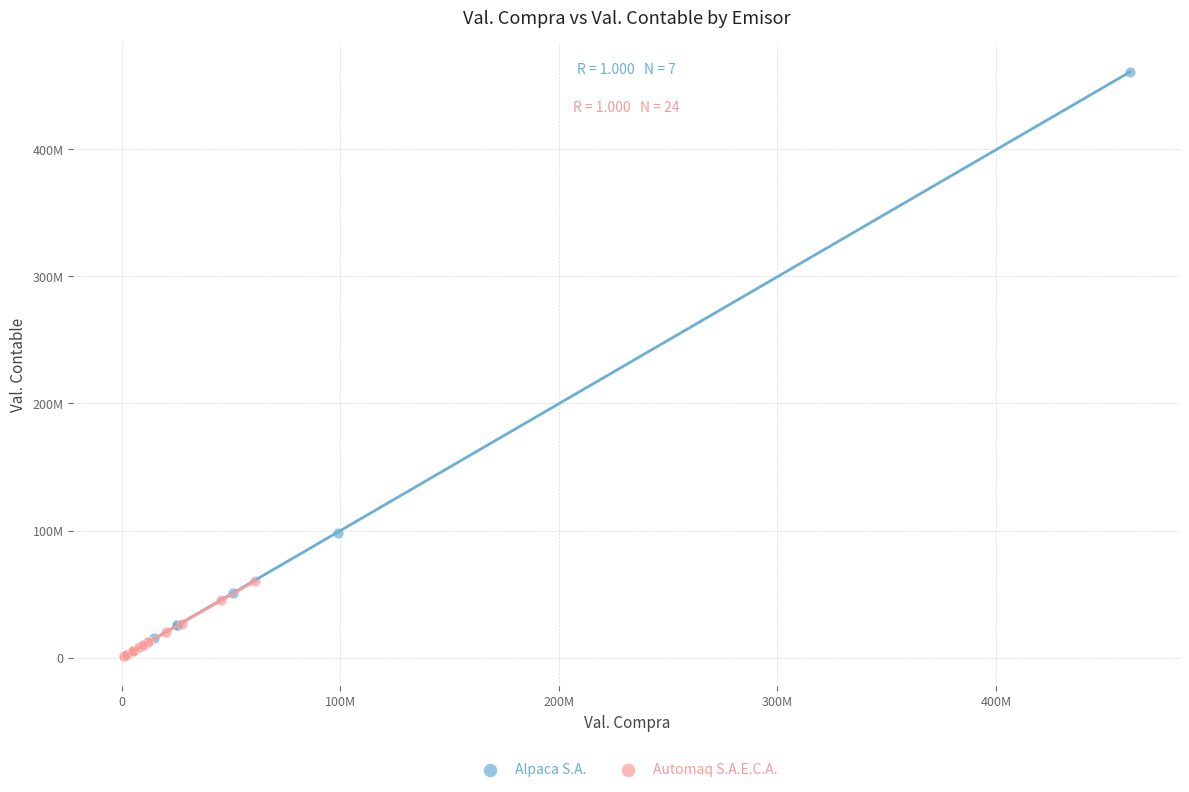

What are all the series names shown in the legend?

Alpaca S.A., Automaq S.A.E.C.A.